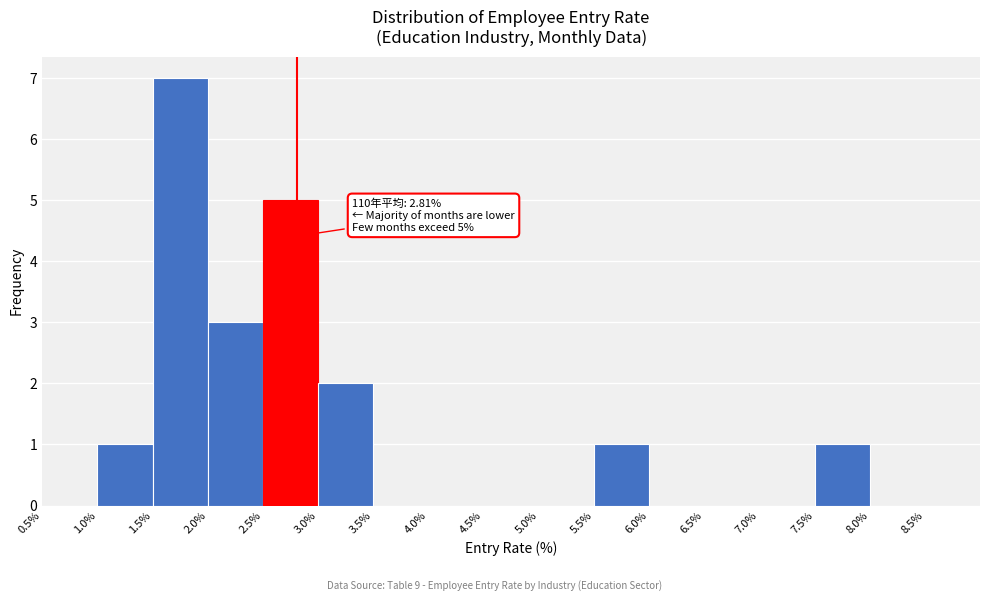

Over which range of the x-axis is the bar tallest?

1.5% to 2.0%